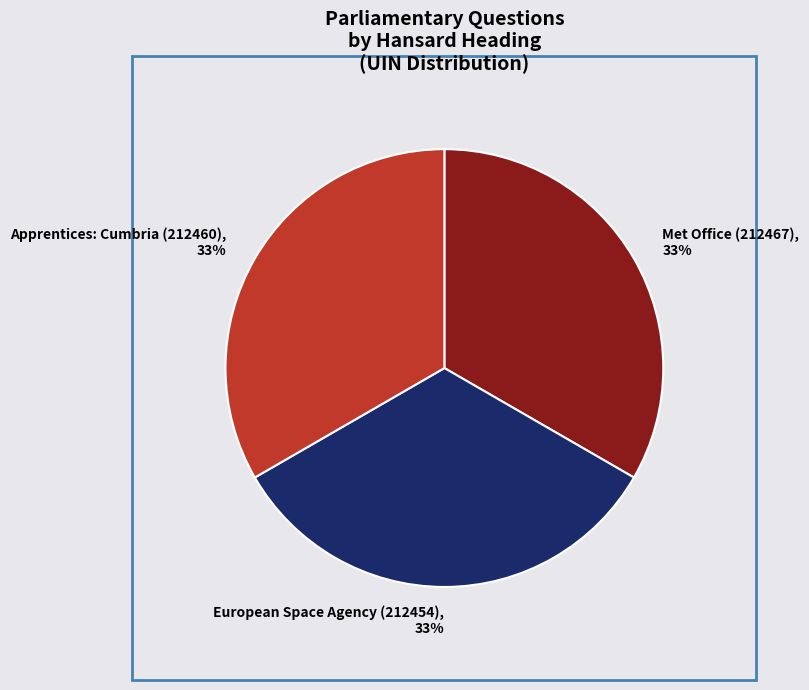

Approximately how many times larger is the value at Met Office (212467) compared to European Space Agency (212454)?

1.0